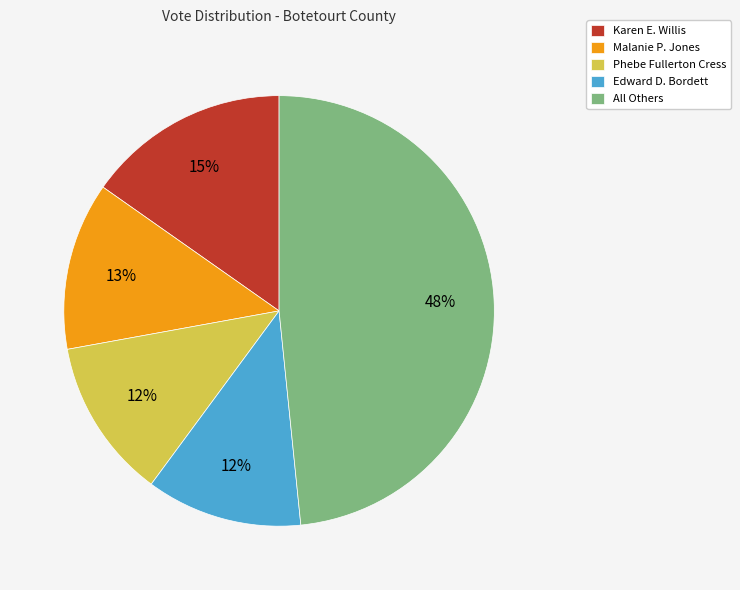

To the nearest percent, what is the combined percentage of Edward D. Bordett and Karen E. Willis?

27%